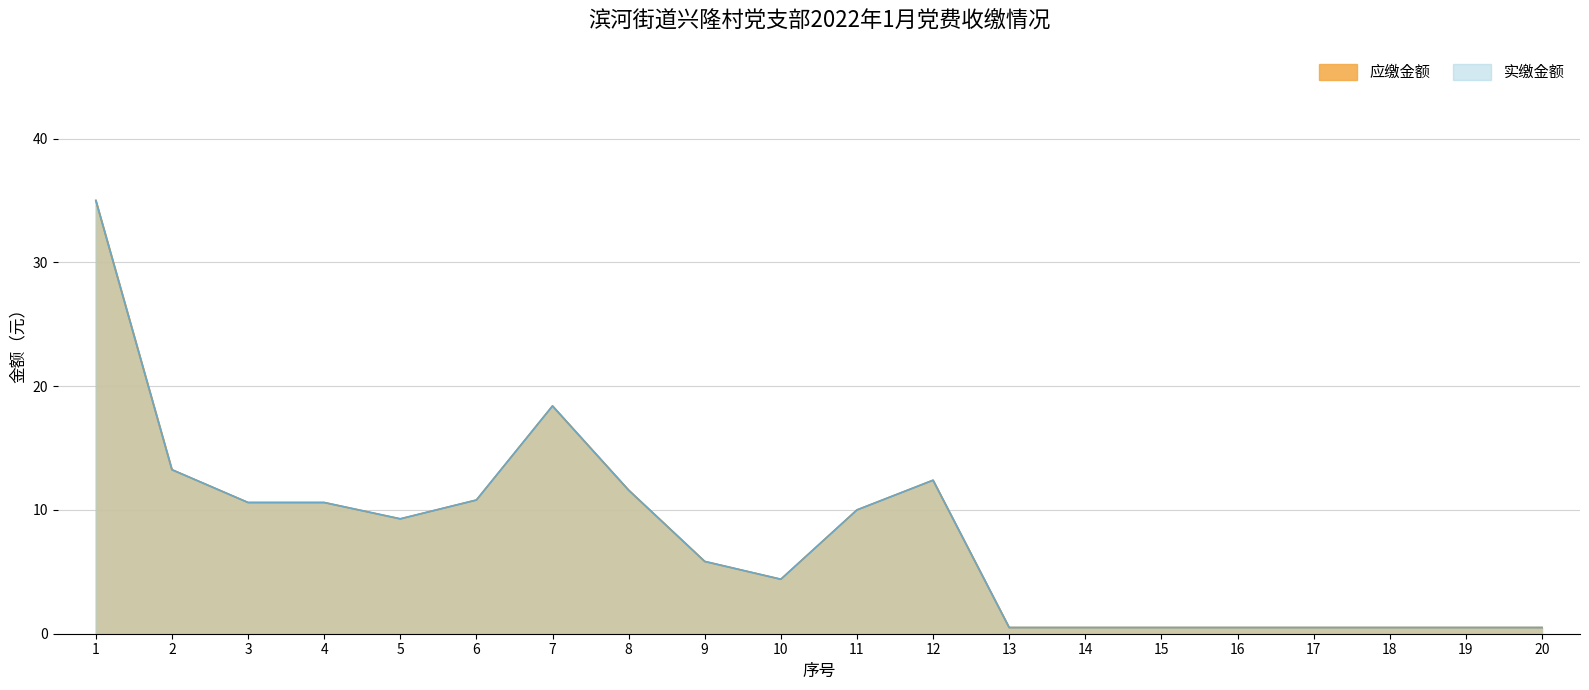

What is the approximate value of 应缴金额 at 13?

0.5